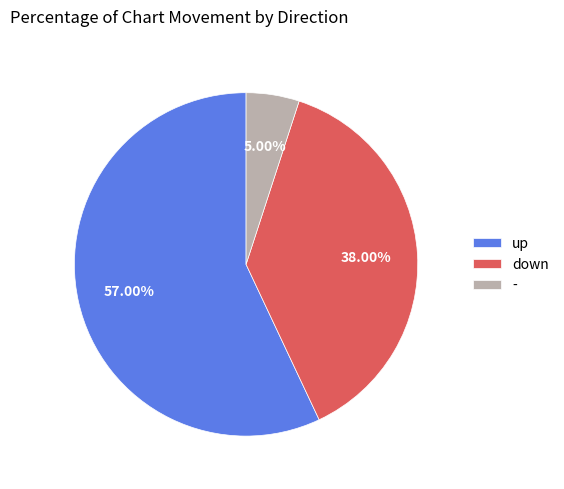

Does up account for over 50% of the chart?

Yes